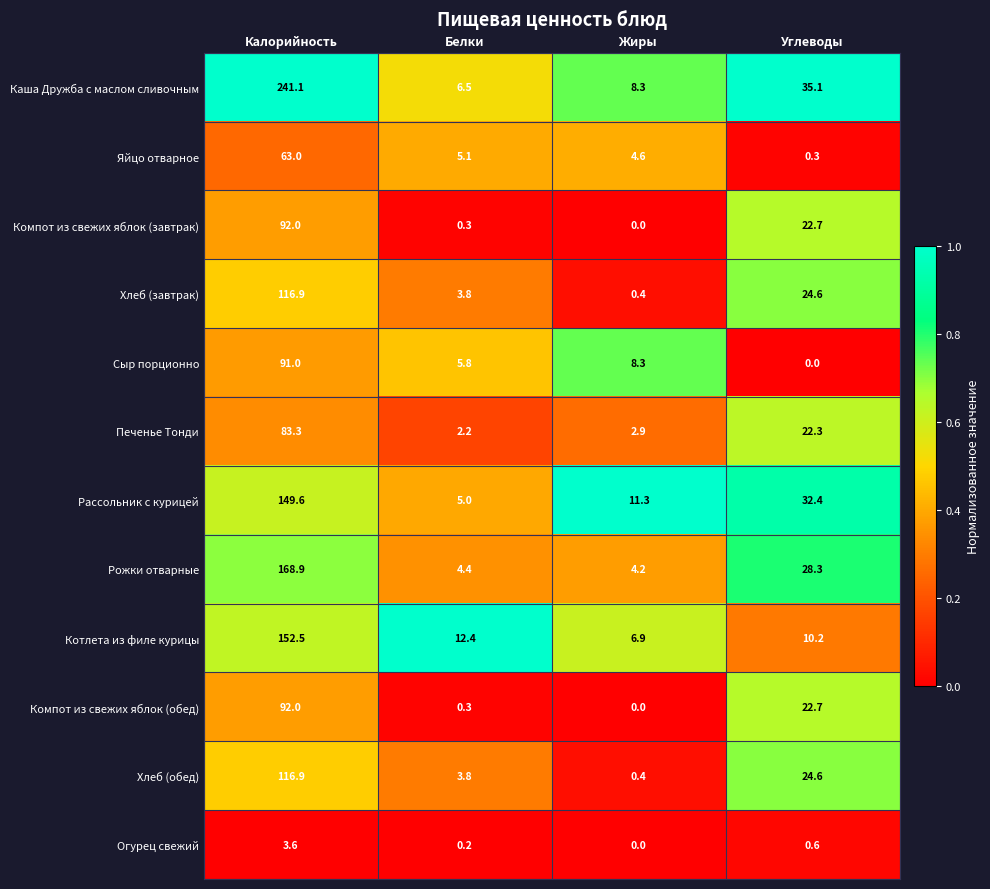

What is the total value across all series at Белки?

49.8